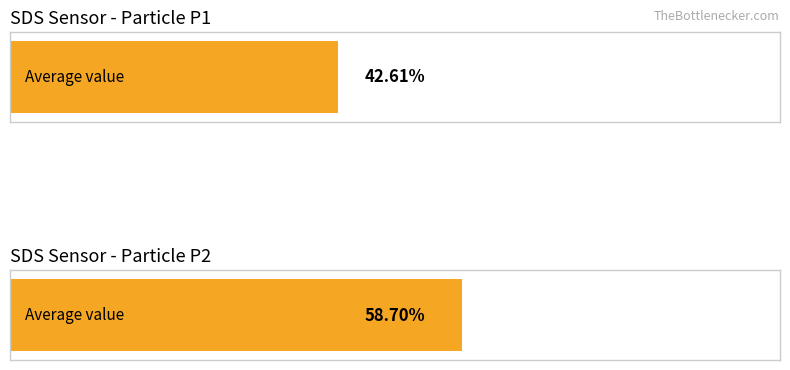

The value of SDS_P2 at -59 is 1.8. True or false?

False